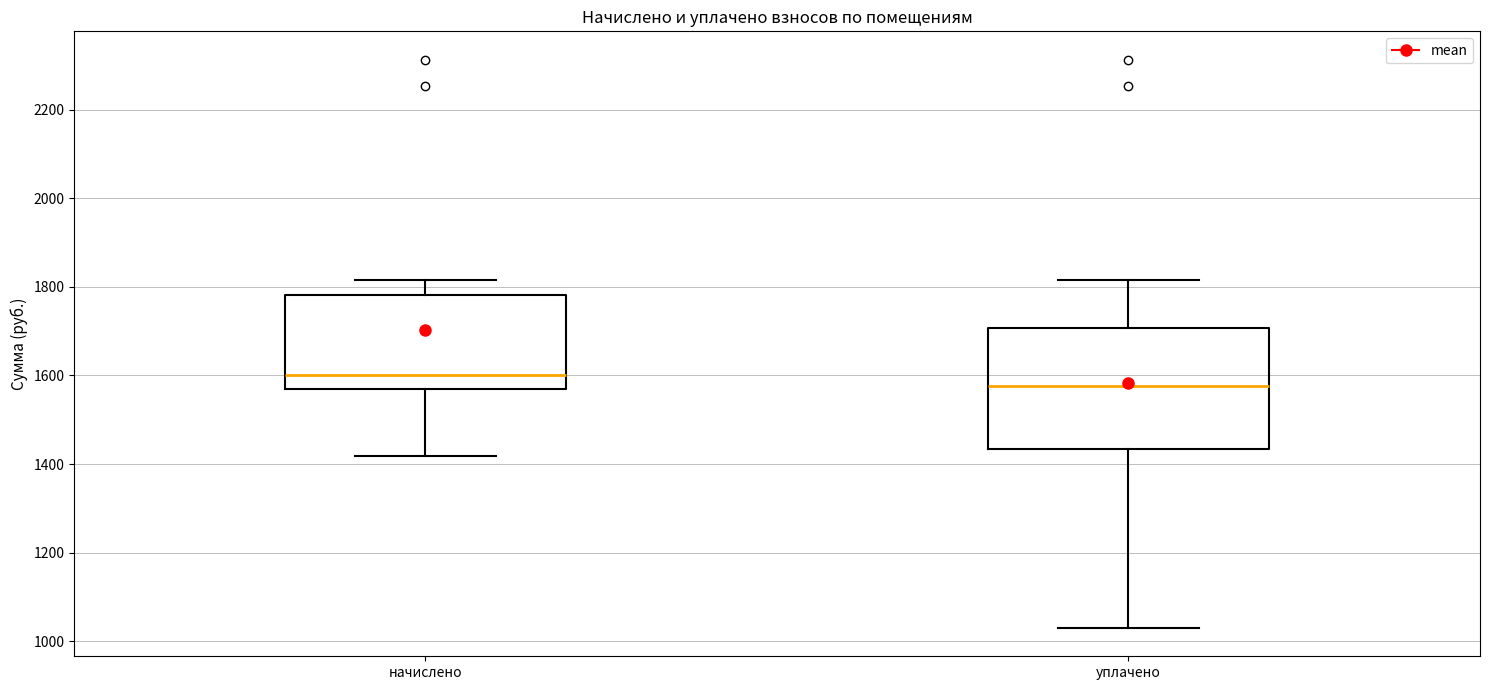

Comparing the boxes themselves (not the whiskers), which one is the tallest?

уплачено